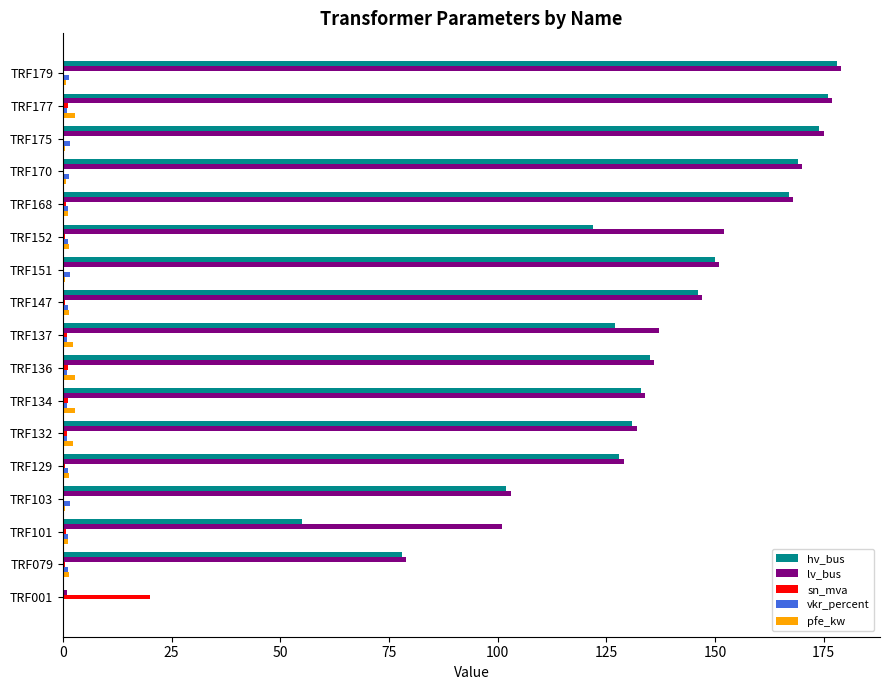

Between TRF101 and TRF132, which series saw the biggest shift?

hv_bus